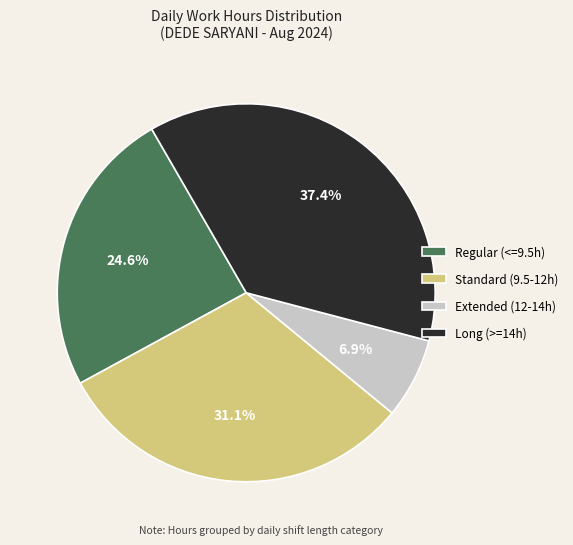

Between Long (>=14h) and Extended (12-14h), which is larger?

Long (>=14h)